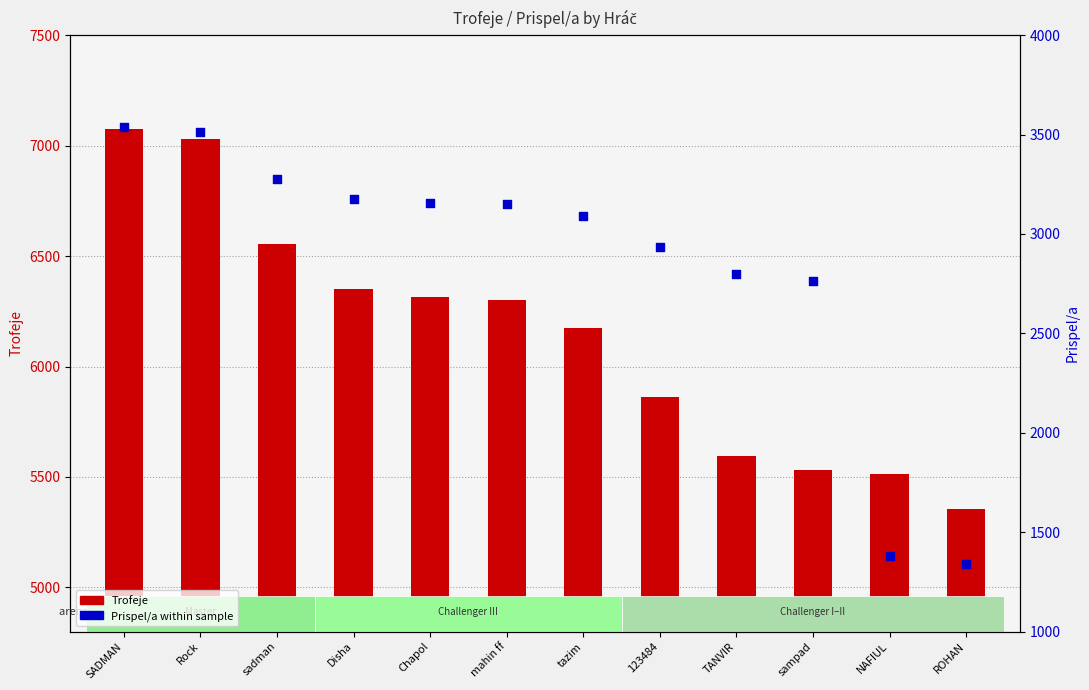

Which series contains the highest Y value?

Trofeje (count)